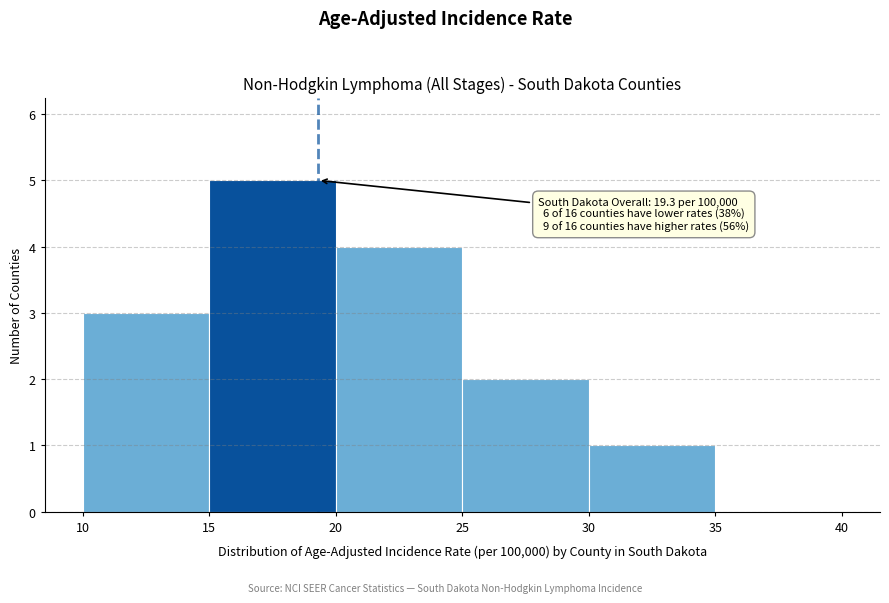

Over which range of the x-axis is the bar tallest?

15 to 20